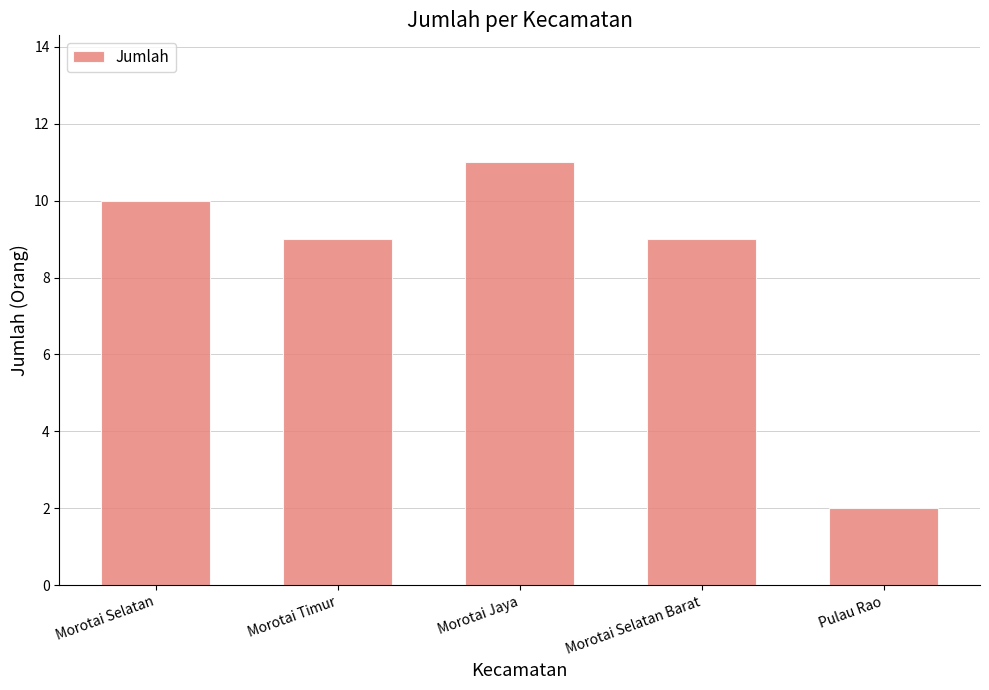

Which label corresponds to the smallest value in the chart?

Pulau Rao